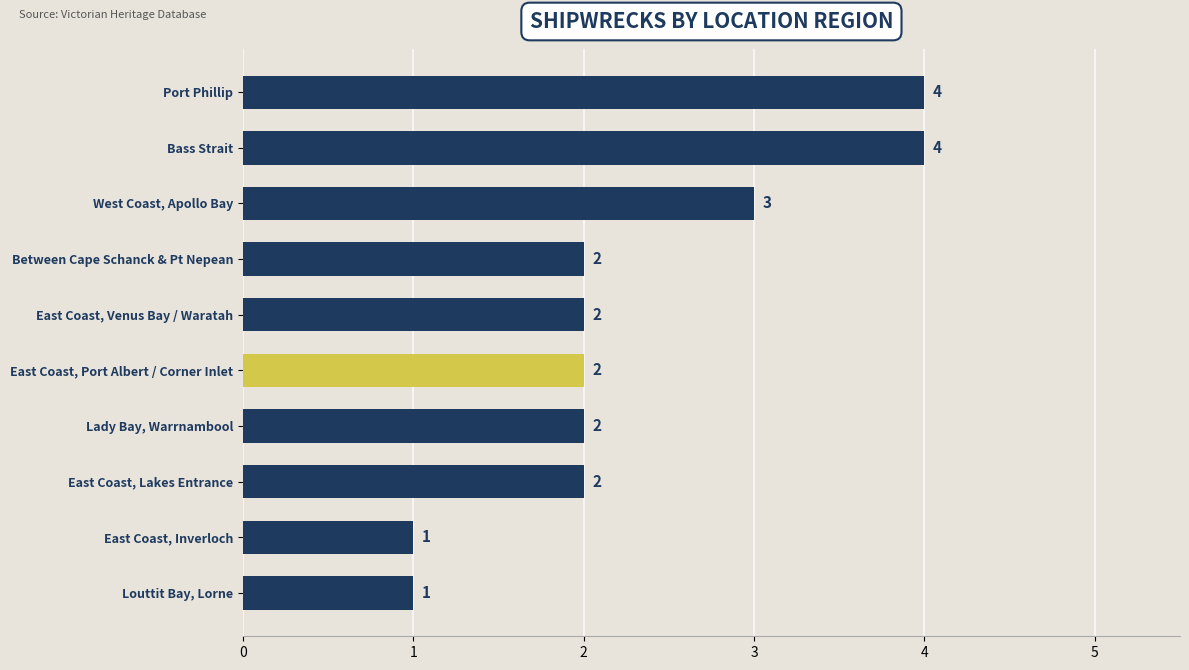

What is the greatest value displayed?

4